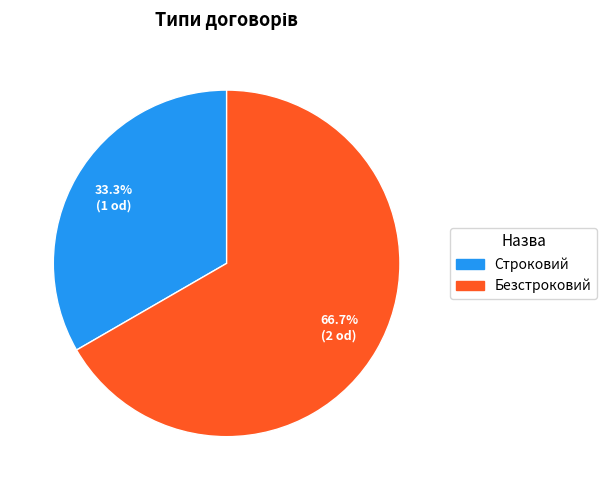

Which has a higher value, Строковий or Безстроковий?

Безстроковий